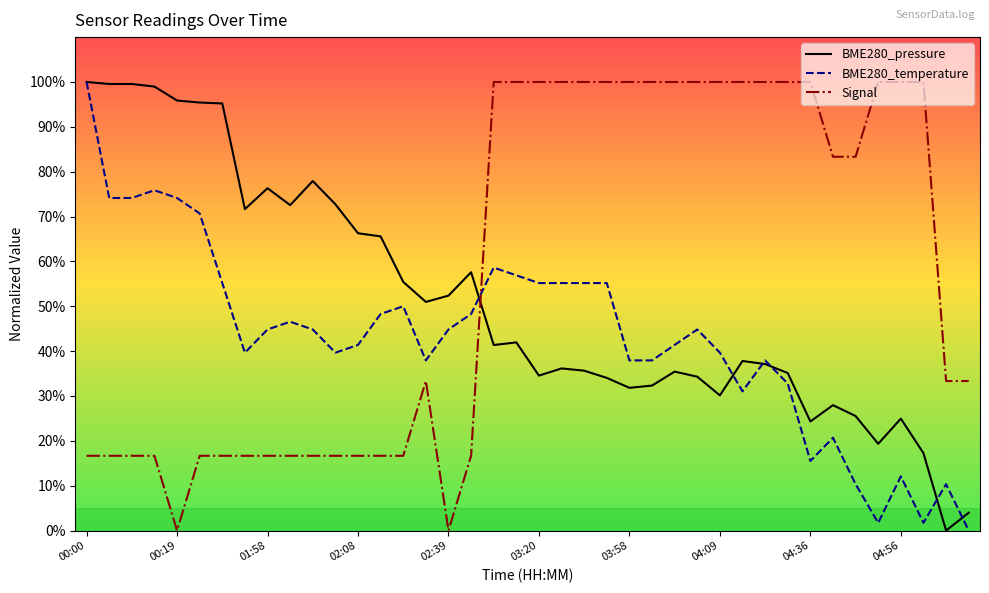

How many intersections are there between BME280_pressure and Signal?

1